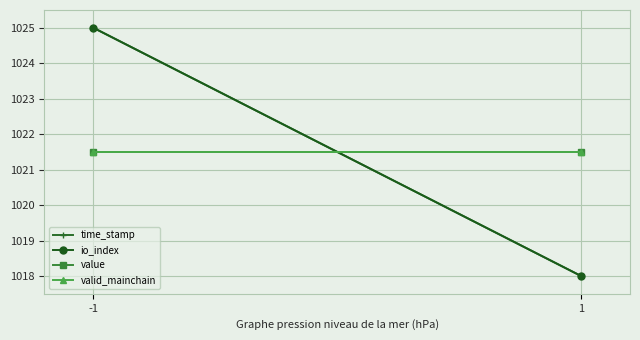

What is the difference between the highest and lowest values at 1?

3.5